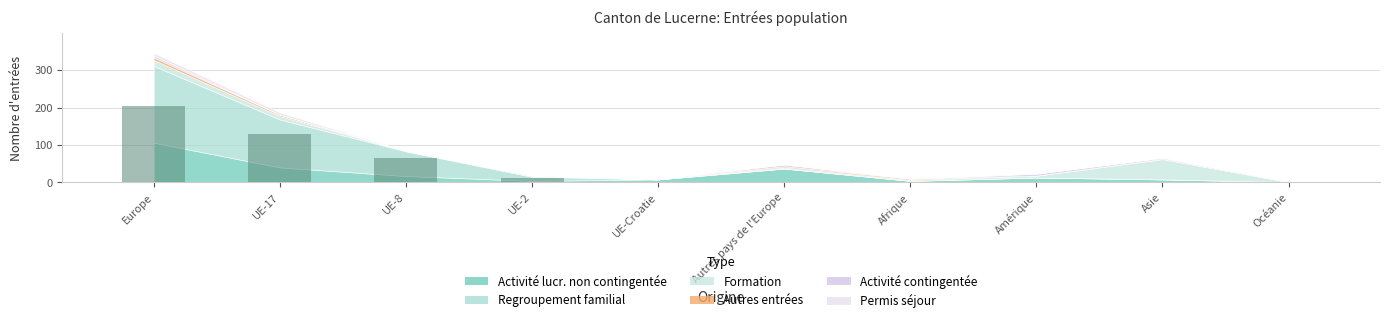

How many distinct data groups are displayed?

1